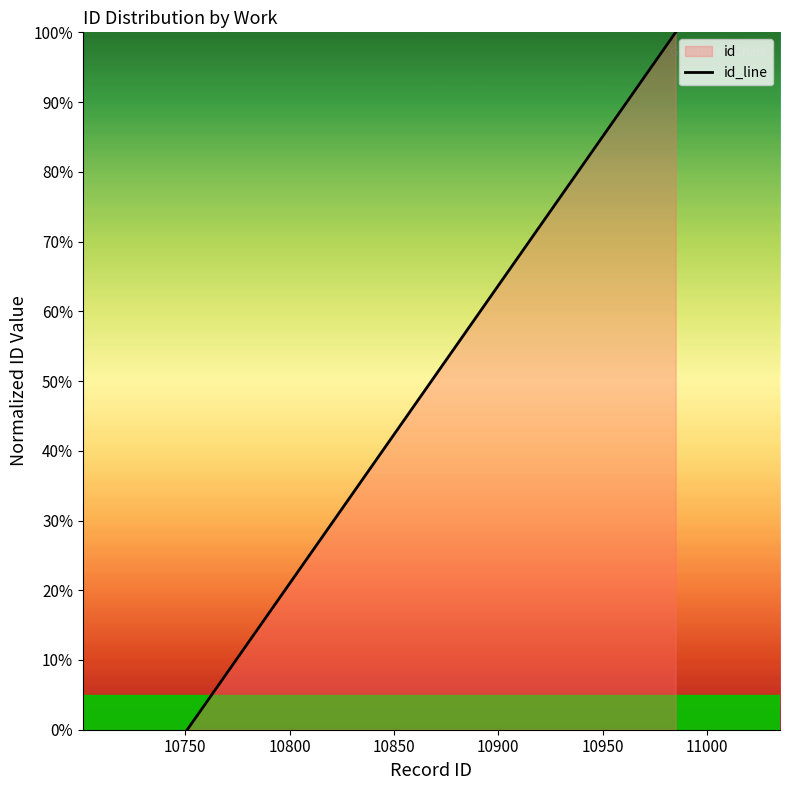

What is the greatest value displayed?

100.0